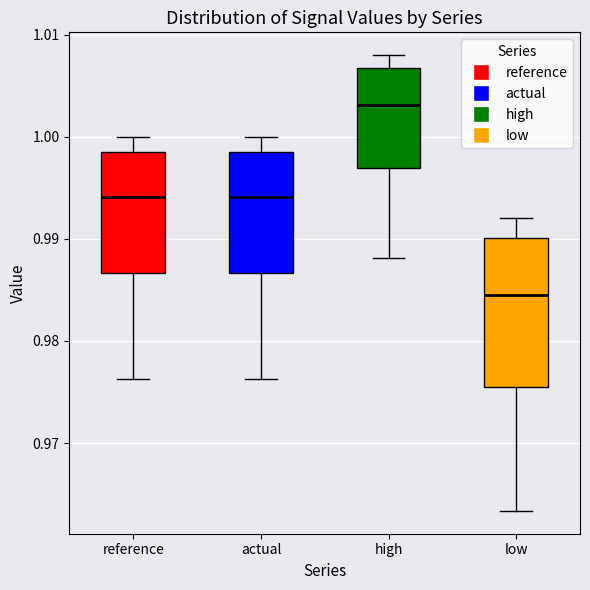

Reading left to right, read every box against the y-axis: the position of its median line, the range the box covers, and the ends of its whiskers. The values are not printed on the chart, so give them approximately, as read against the axis.

reference: median 0.994, box 0.987 to 0.999, whiskers 0.976 to 1.000
actual: median 0.994, box 0.987 to 0.999, whiskers 0.976 to 1.000
high: median 1.003, box 0.997 to 1.007, whiskers 0.988 to 1.008
low: median 0.984, box 0.975 to 0.990, whiskers 0.963 to 0.992